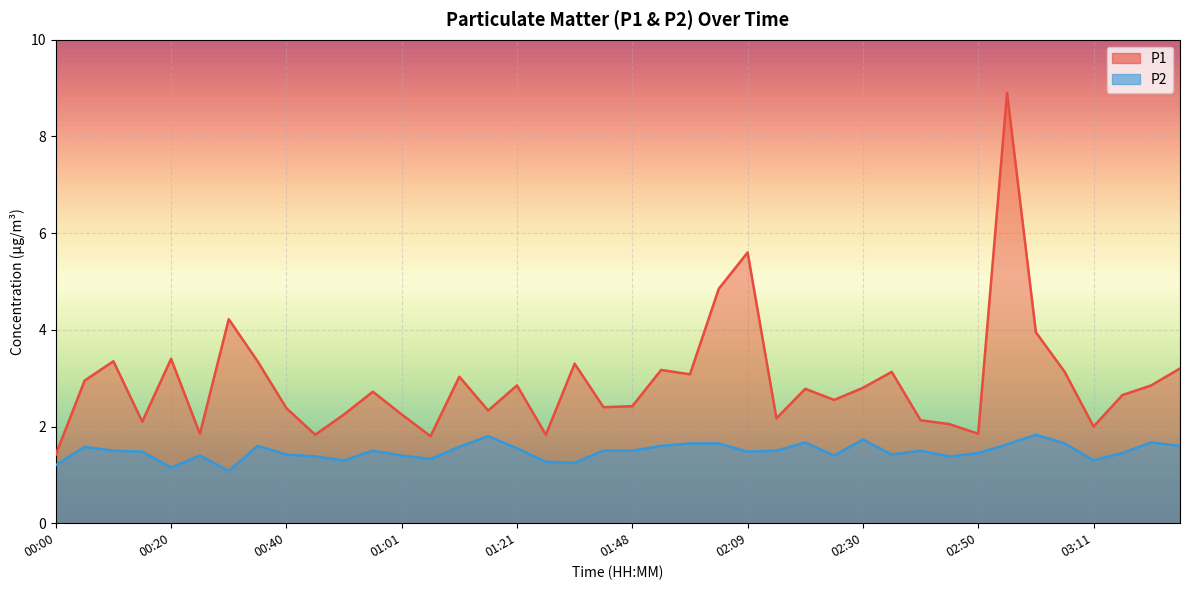

How many lines are shown in the chart?

2